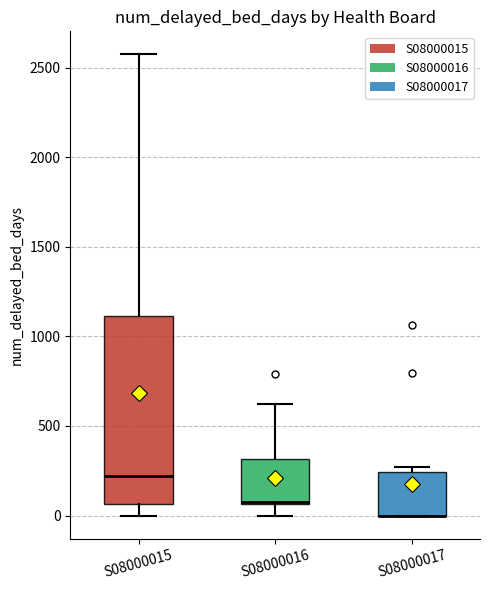

Which box is the tallest, from its lower edge to its upper edge?

S08000015